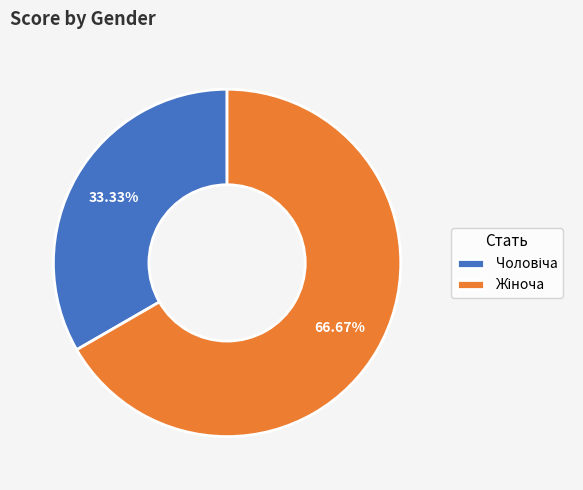

Does any single category account for the majority?

Yes